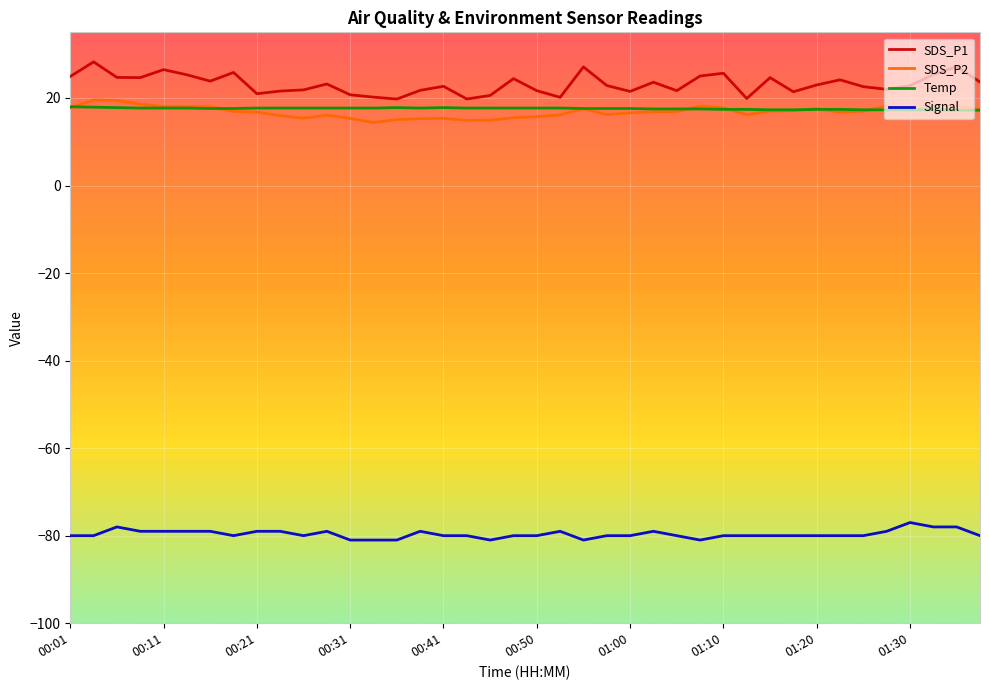

Count the number of data series in this chart.

4